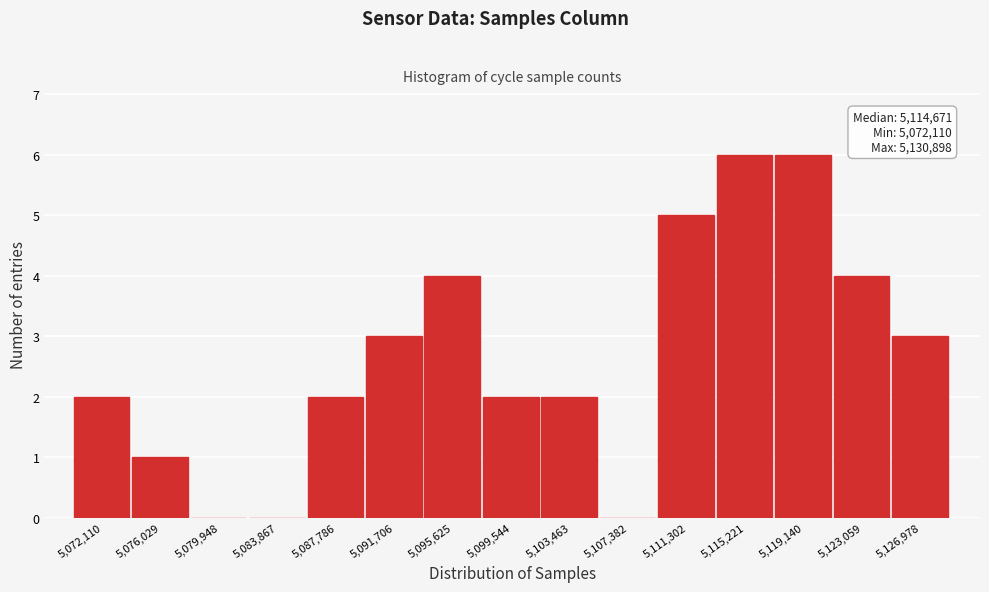

Reading left to right, extract all data points from this chart.

5,072,110=2	5,076,029=1	5,079,948=0	5,083,867=0	5,087,786=2	5,091,706=3	5,095,625=4	5,099,544=2	5,103,463=2	5,107,382=0	5,111,302=5	5,115,221=6	5,119,140=6	5,123,059=4	5,126,978=3